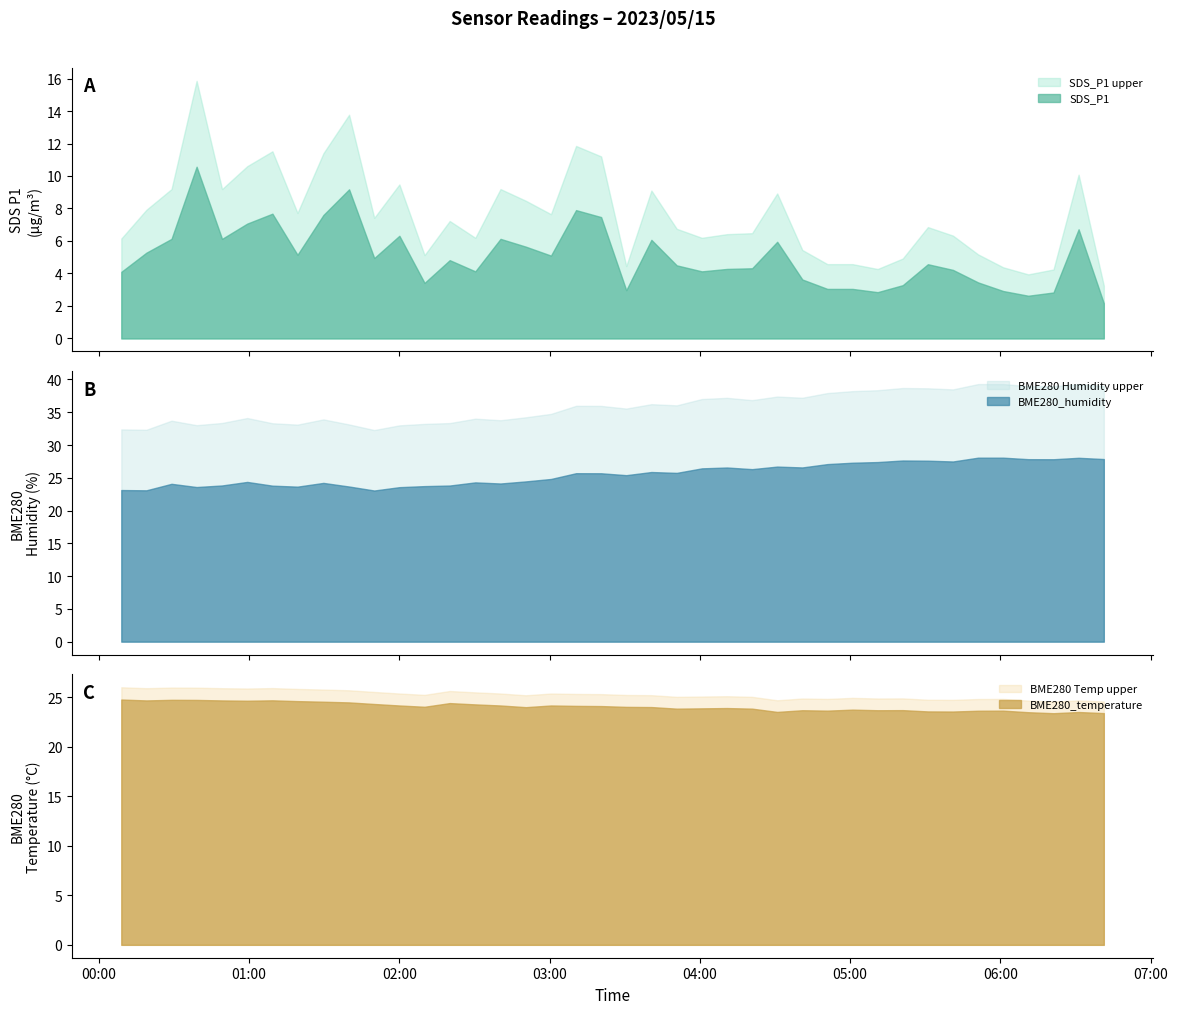

What is the sum of all BME280_humidity values?

1022.6